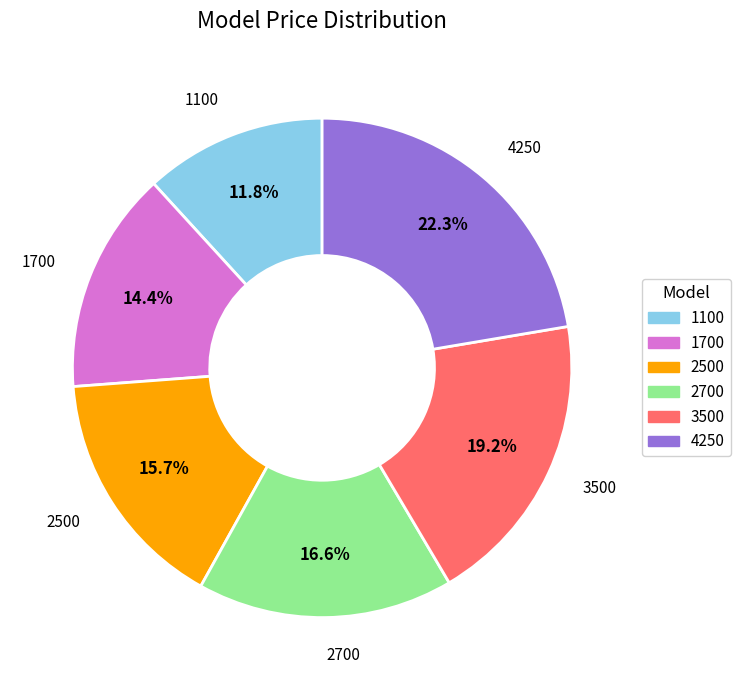

How many slices are in this pie chart?

6